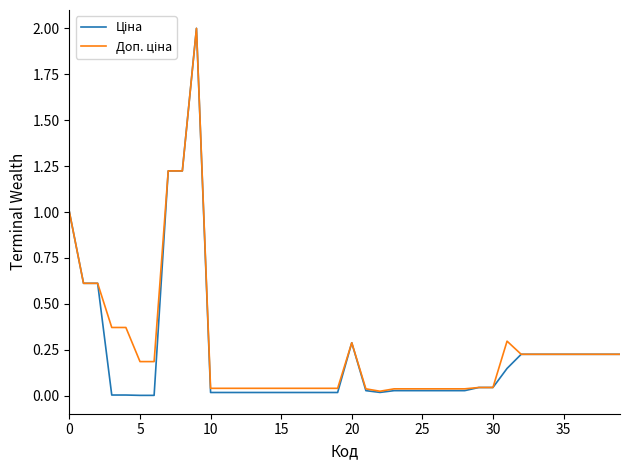

What is the maximum value shown in the chart?

2.0